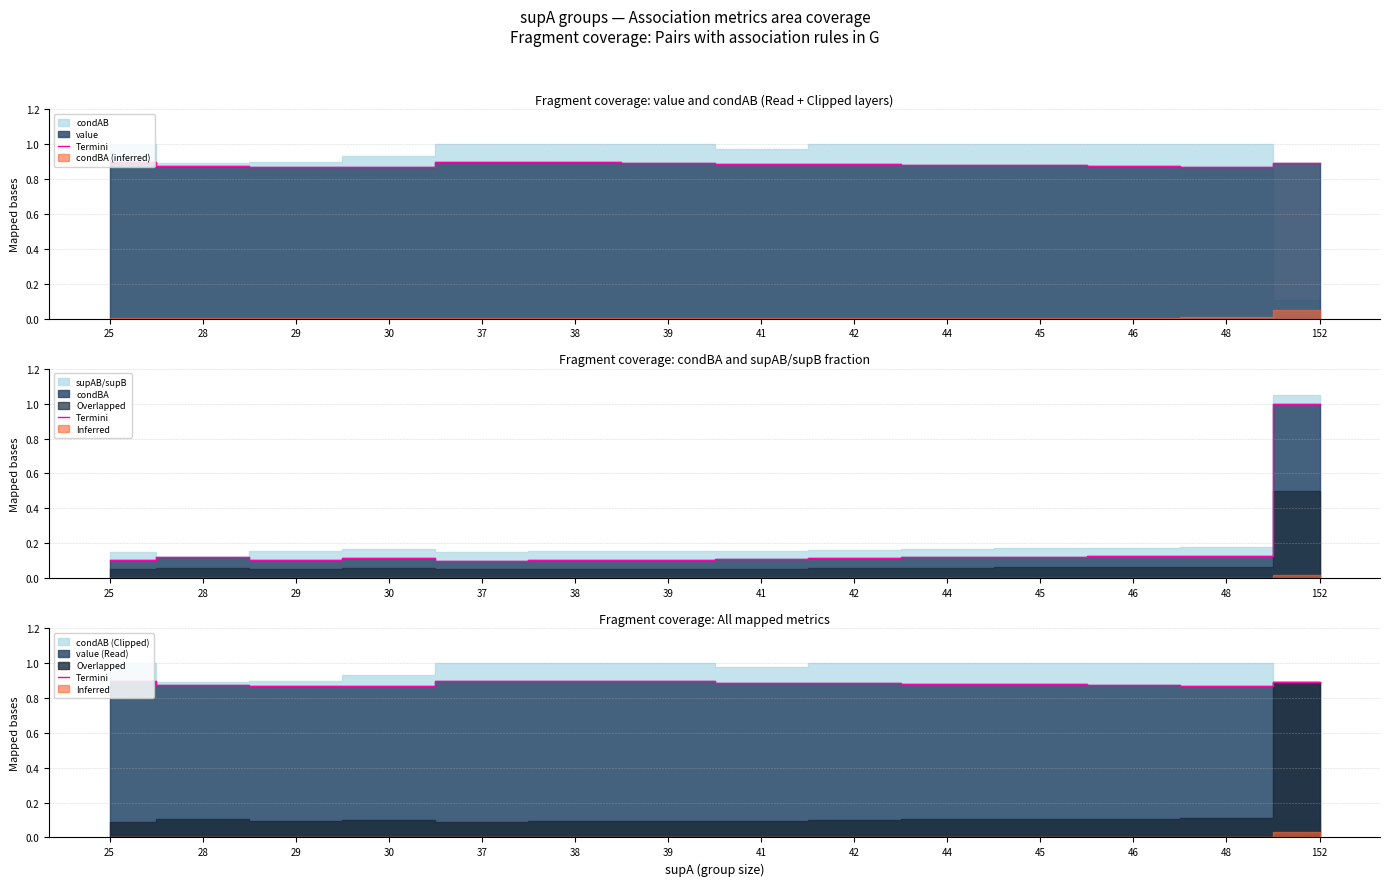

List the labels in order of value, largest first.

37, 25, 38, 39, 152, 41, 42, 44, 45, 46, 28, 29, 30, 48